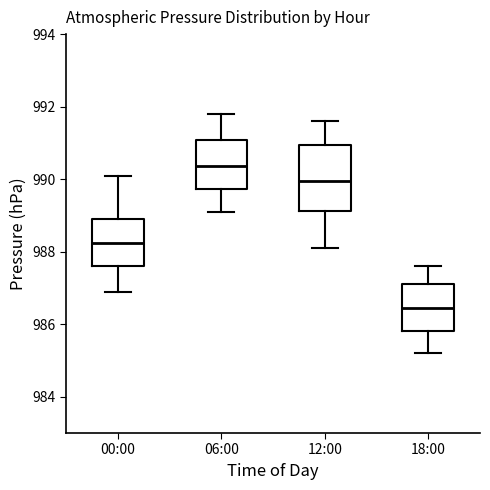

Where is the lower edge of the box for 12:00 on the y-axis? The values are not printed on the chart, so give them approximately, as read against the axis.

989.2